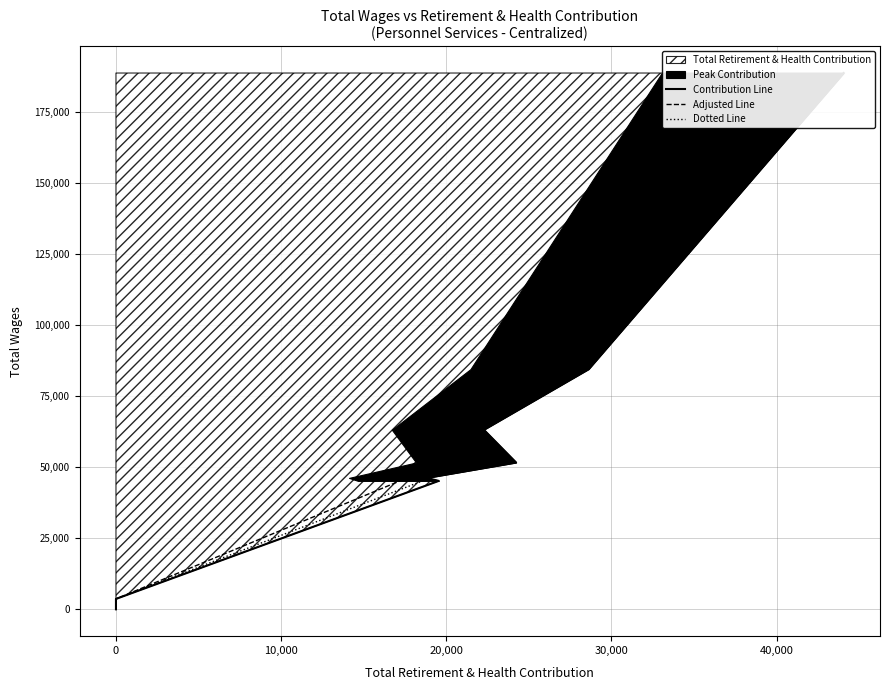

How many lines are shown in the chart?

3